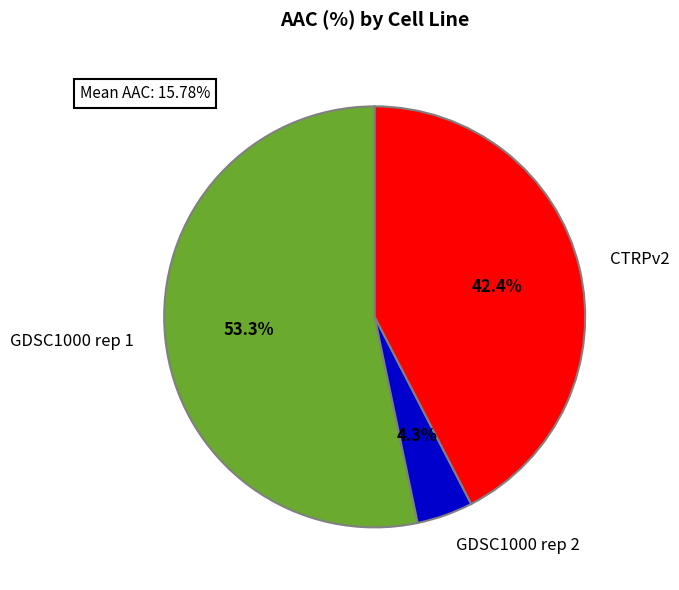

Which category has the smallest portion of the pie?

GDSC1000 rep 2